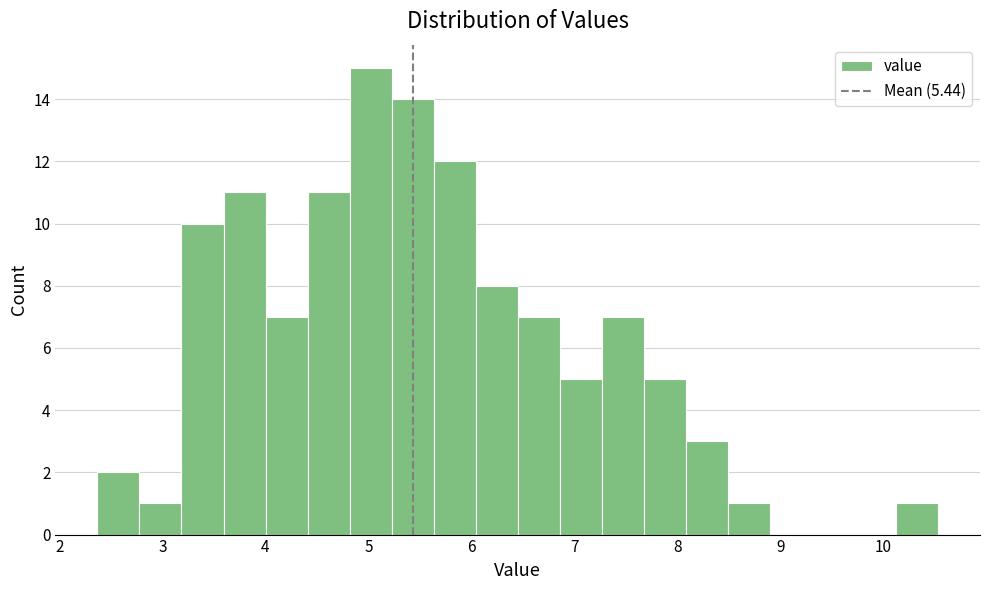

Which range on the x-axis has the tallest bar?

4.8 to 5.2